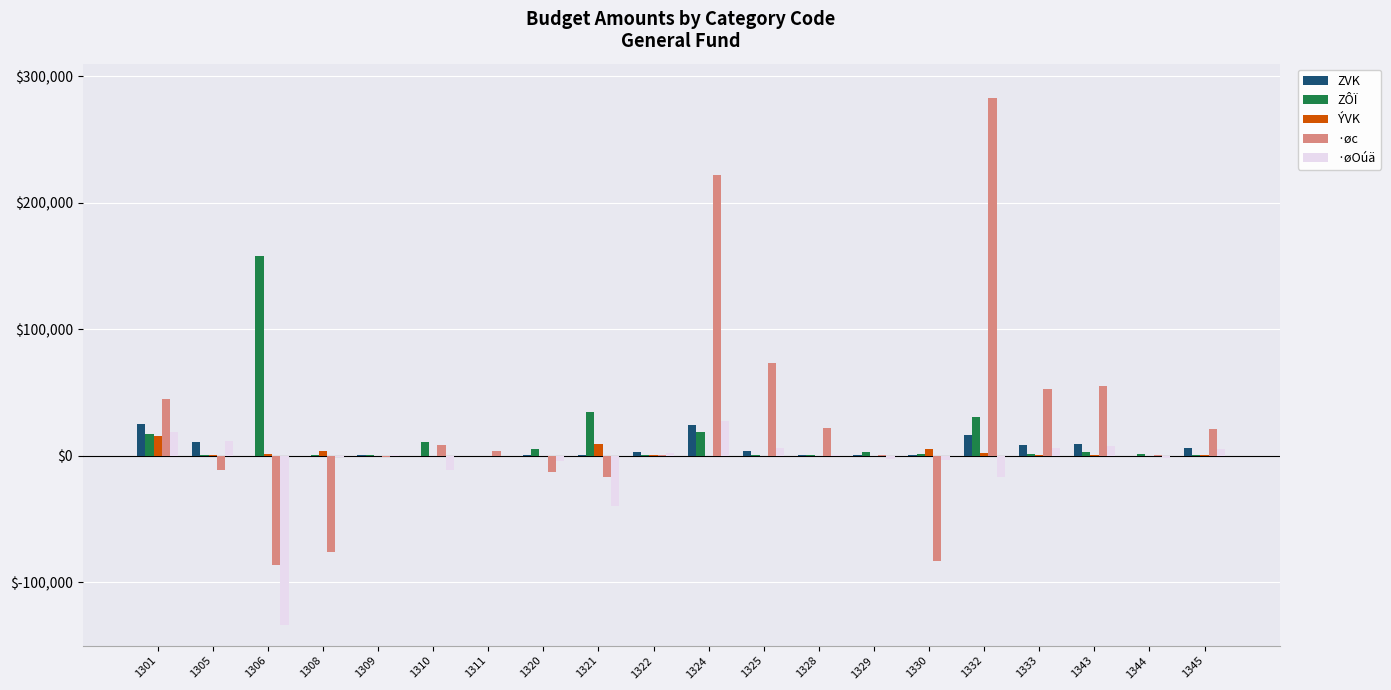

The value of ·øOúä at 1305 is 11520. True or false?

True